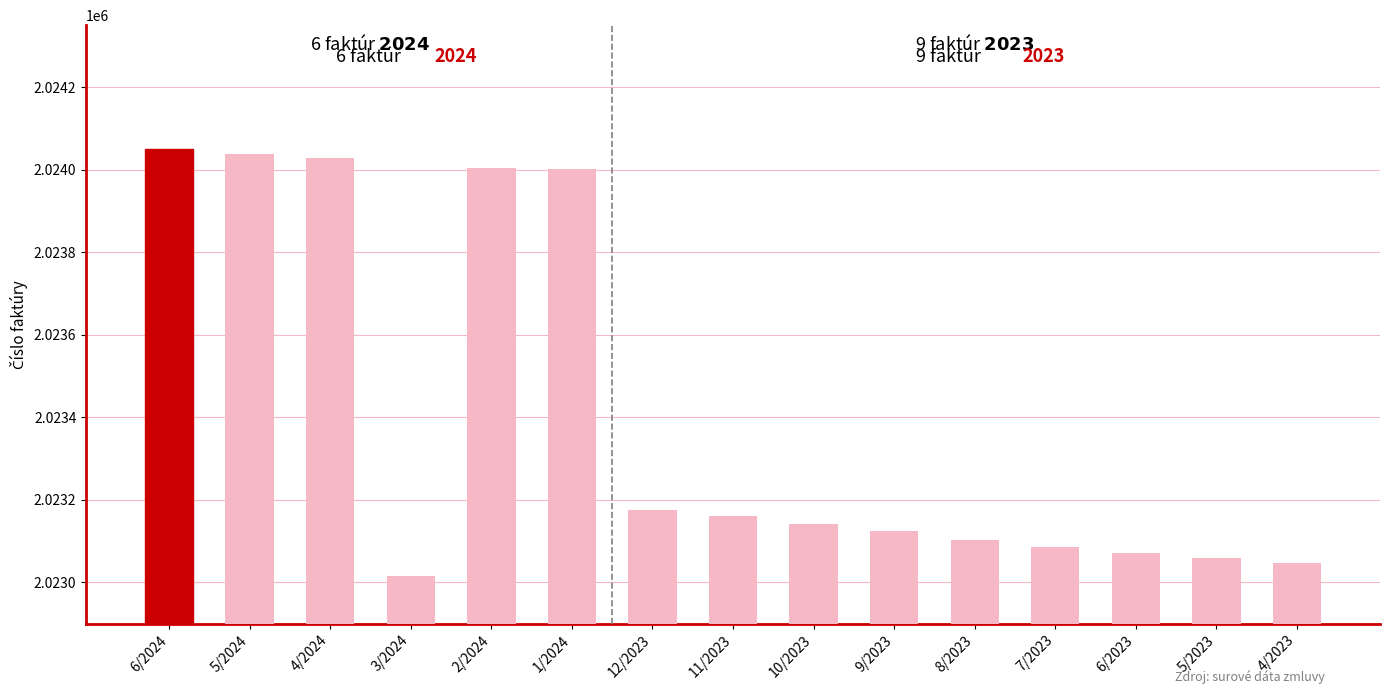

What value does the data have at 7/2023?

2023087